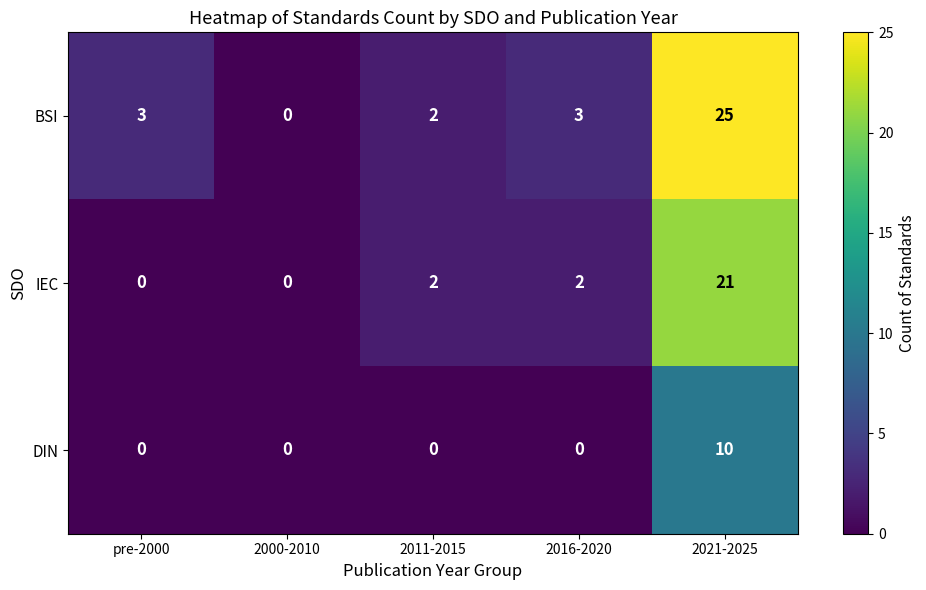

Between 2011-2015 and 2016-2020, which series saw the biggest shift?

BSI